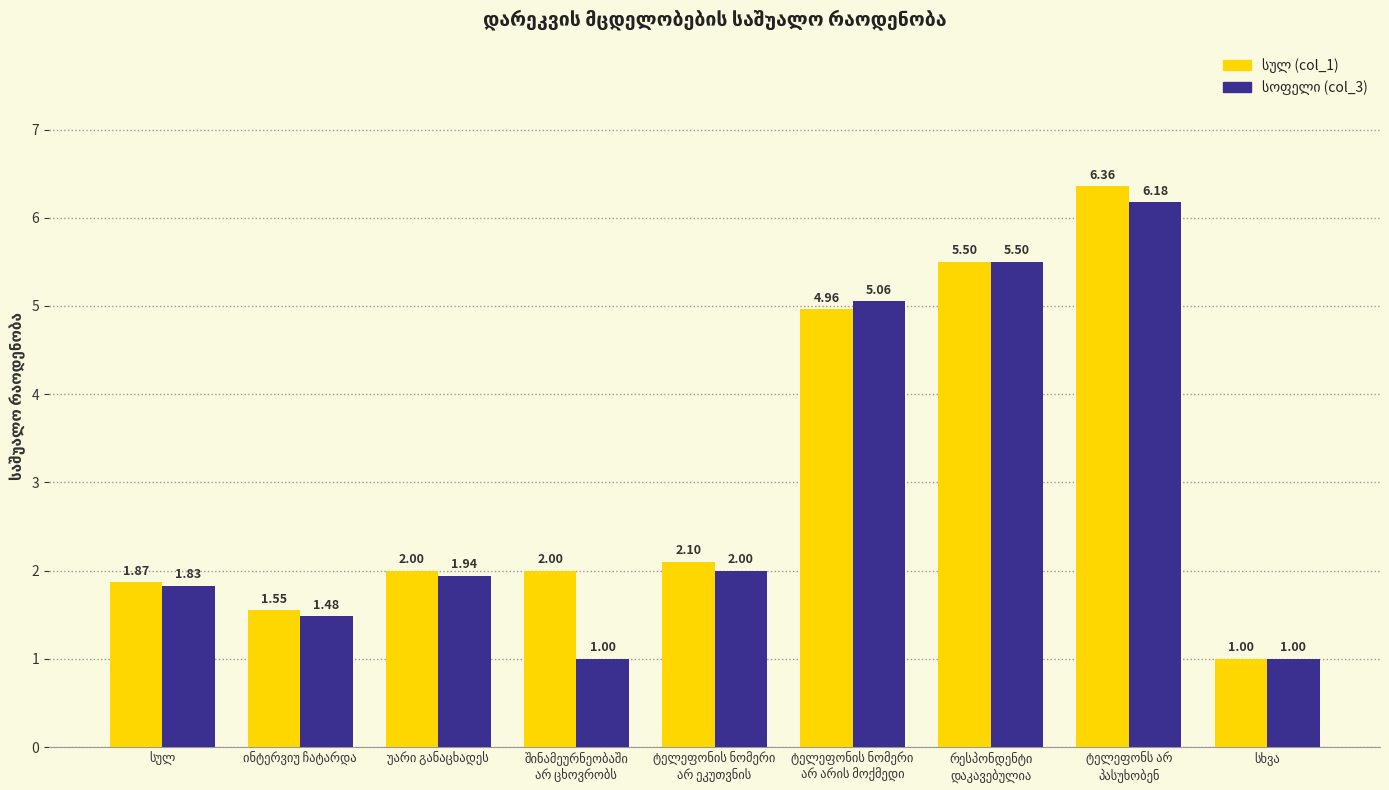

At how many categories does at least one series exceed 5?

3